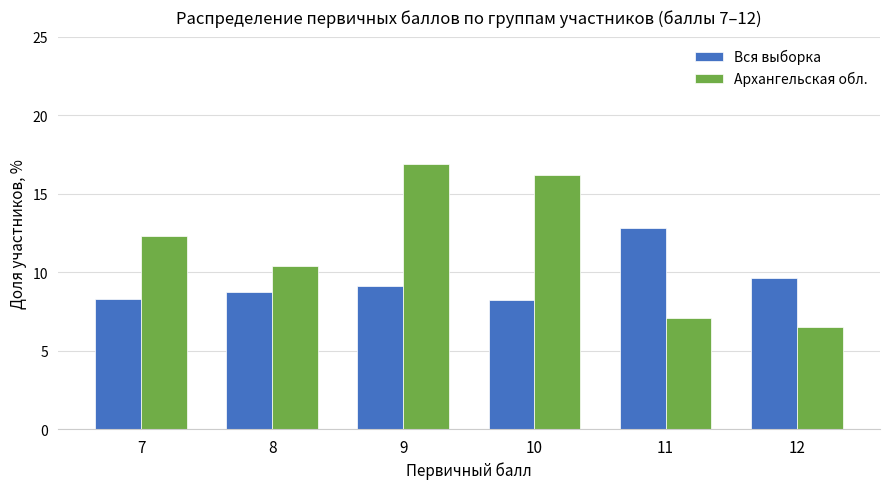

Between 7 and 12, which series saw the biggest shift?

Архангельская обл.